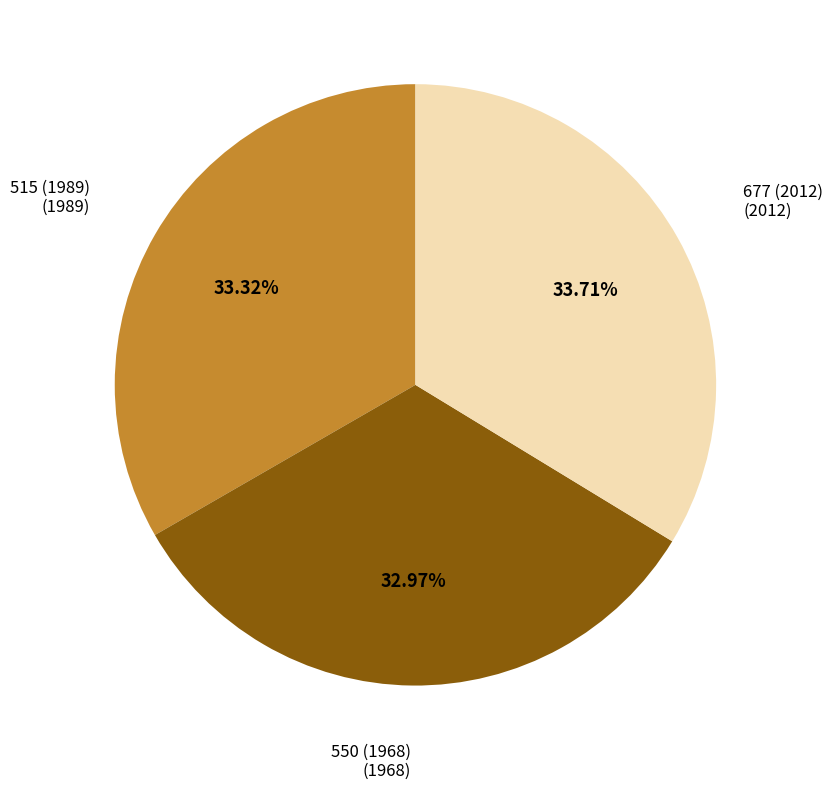

Is 550 (1968) the majority of the pie?

No